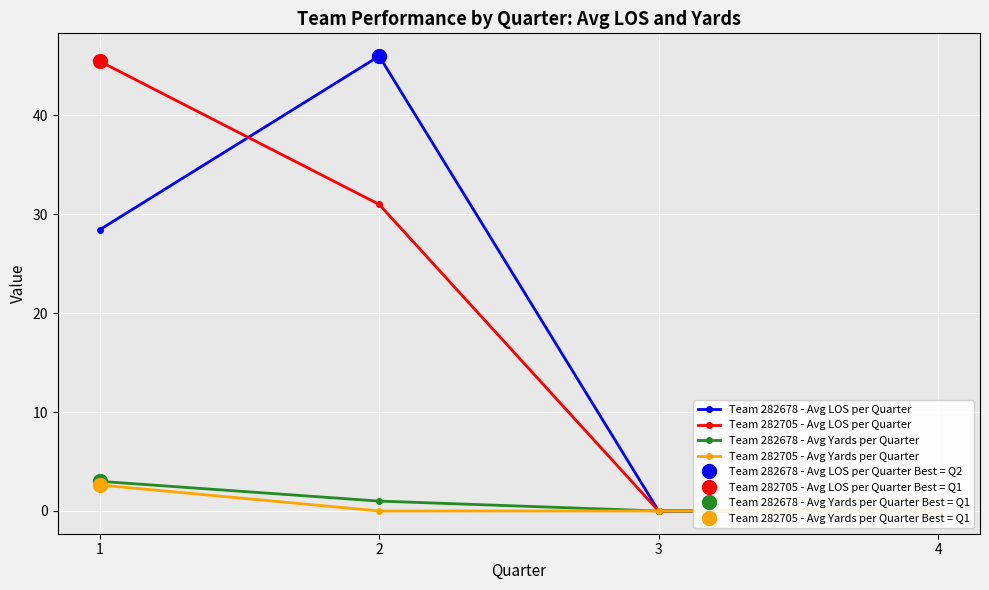

Which series changed the most between 2 and 3?

Team 282678 - Avg LOS per Quarter